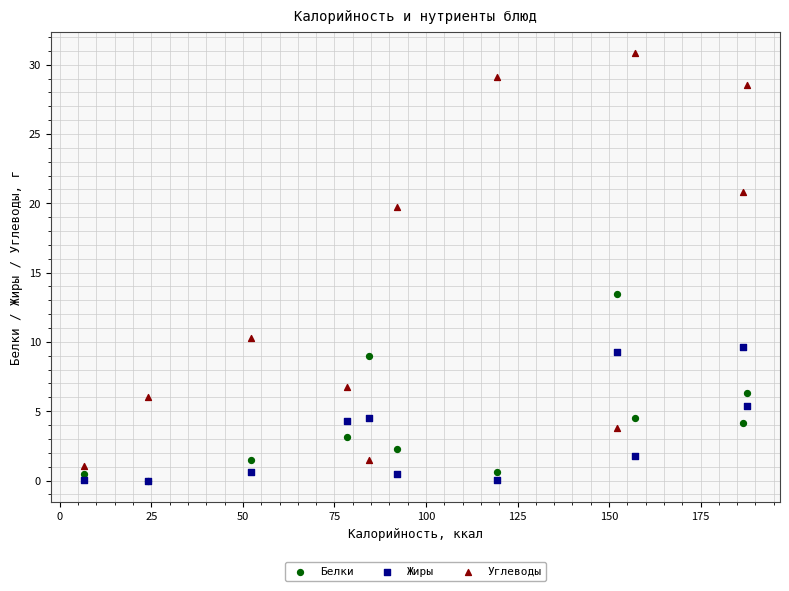

In the Углеводы series, what Y value is closest to 15?

10.3